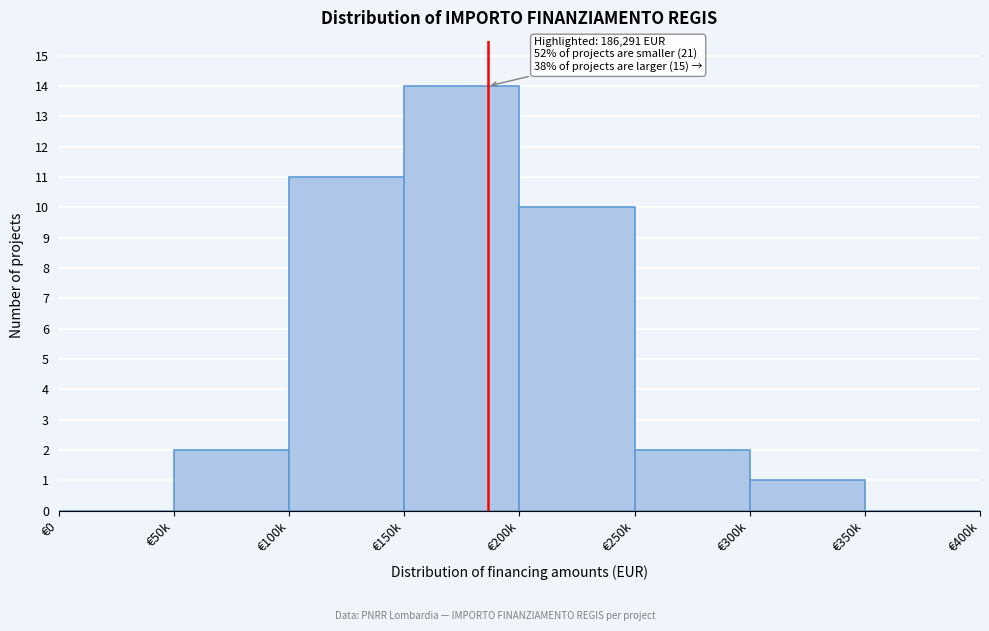

Reading left to right, extract all data points from this chart.

€0=0	€50k=2	€100k=11	€150k=14	€200k=10	€250k=2	€300k=1	€350k=0